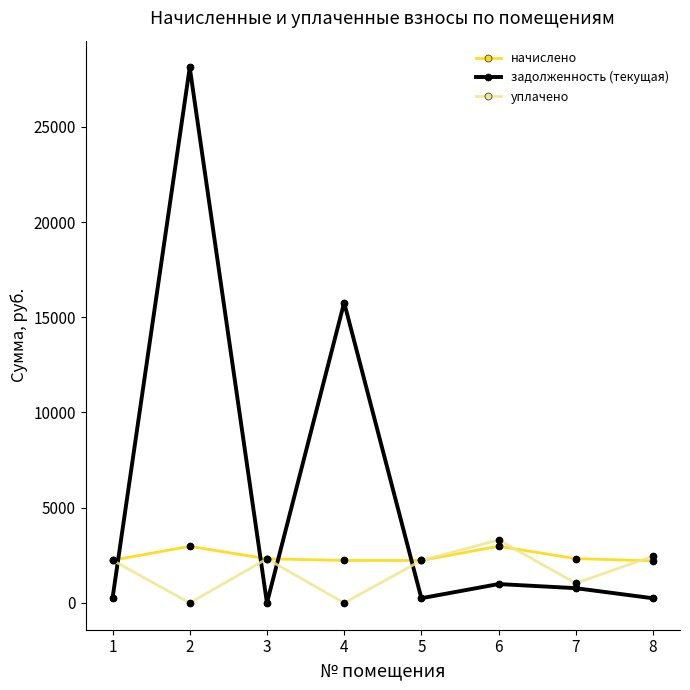

What are all the series names shown in the legend?

начислено, задолженность (текущая), уплачено